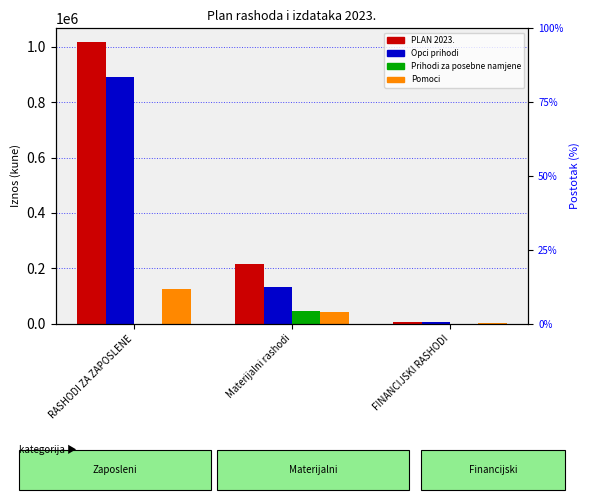

At which category does the chart reach its minimum across all series?

RASHODI ZA ZAPOSLENE